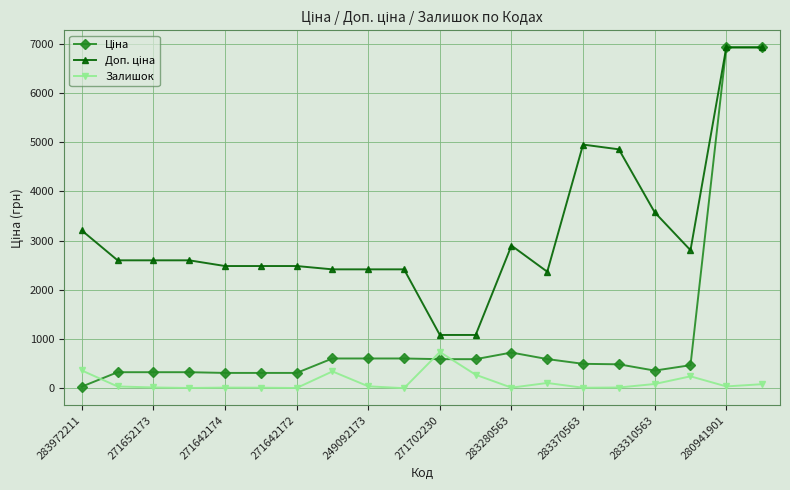

At how many categories does at least one series exceed 2703?

8